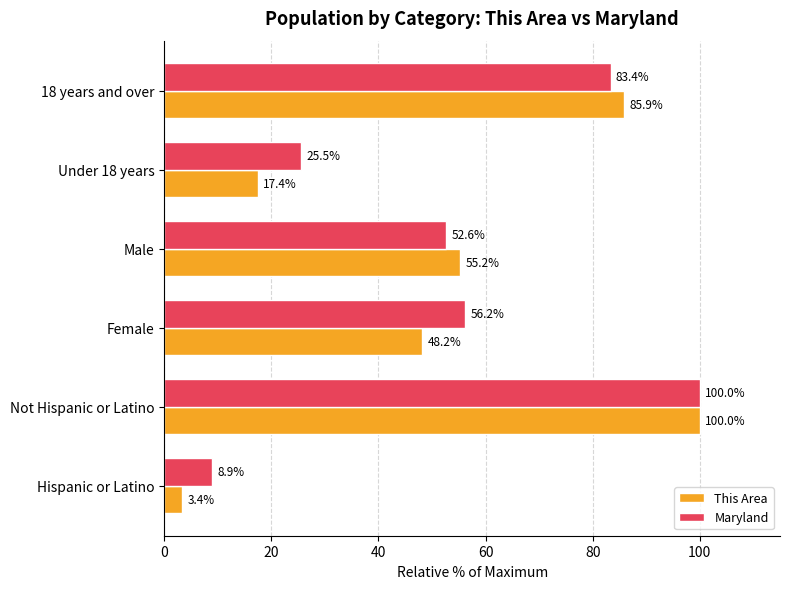

The This Area series shows 6.1 at Under 18 years. True or false?

False